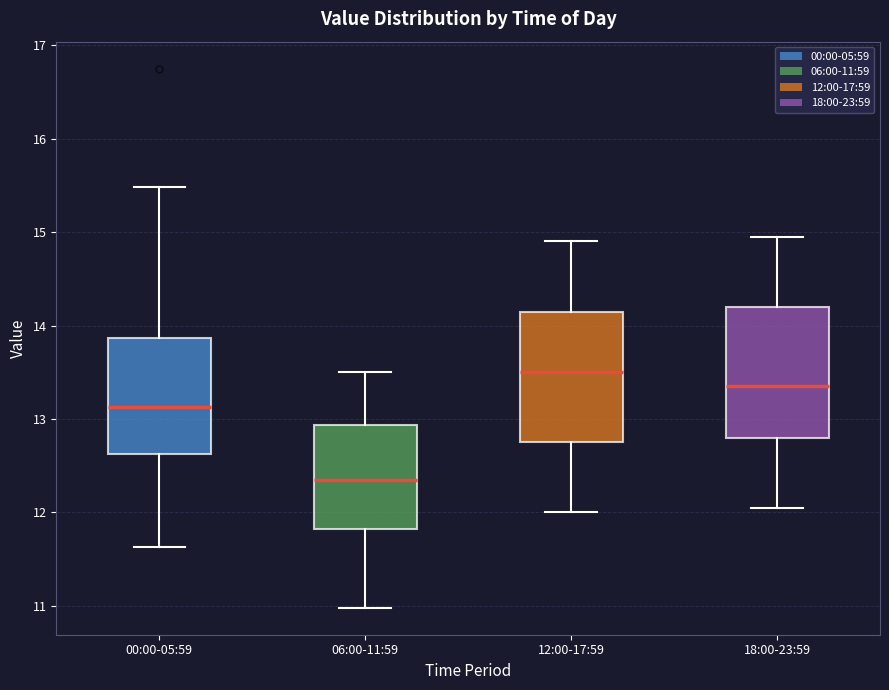

Where does the upper whisker of the box for 06:00-11:59 end on the y-axis? The values are not printed on the chart, so give them approximately, as read against the axis.

13.5